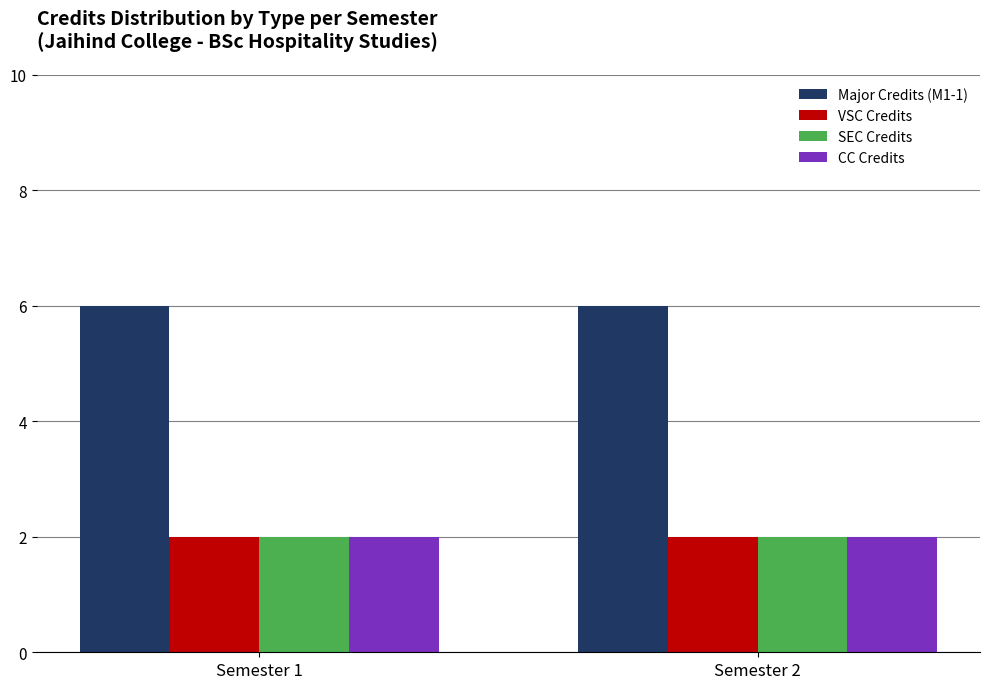

What is the minimum value shown in the chart?

2